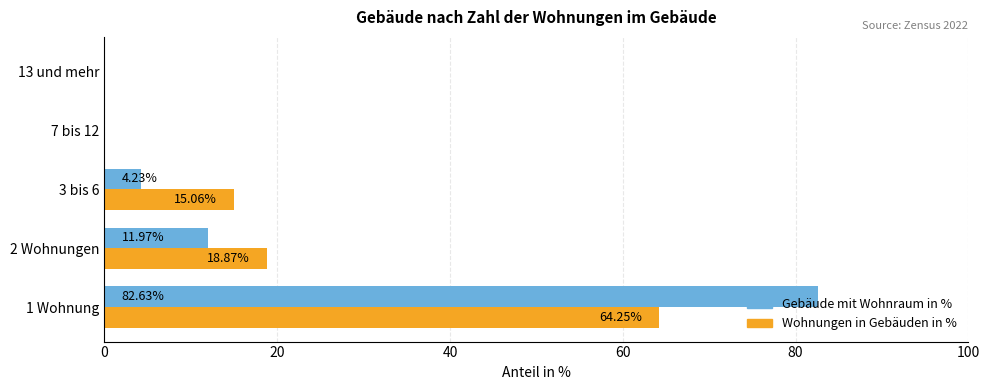

What is the greatest value displayed?

82.6